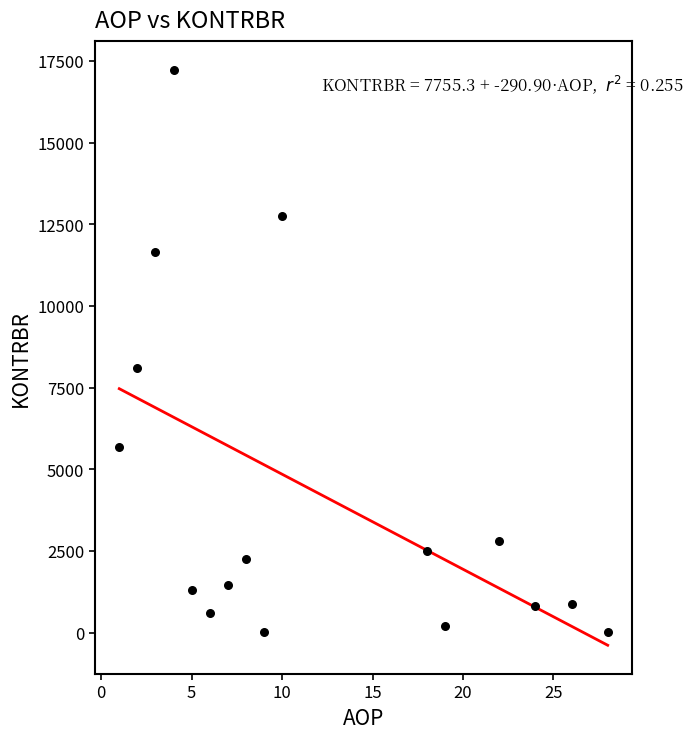

What is the range of Y values (max minus min)?

17228.6